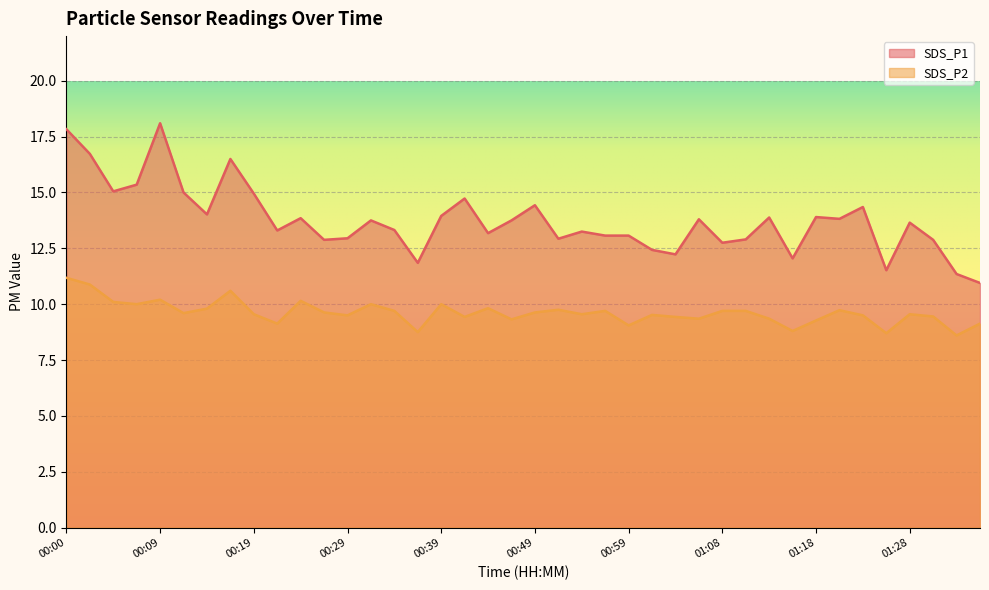

The SDS_P1 series shows 13.2 at 00:44. True or false?

True